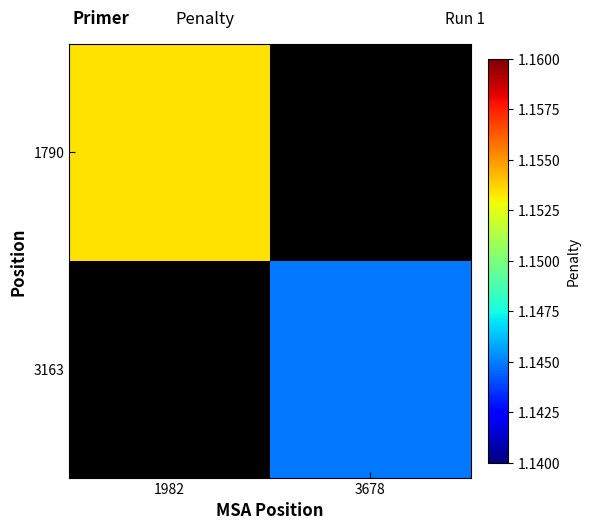

Which label corresponds to the largest value in the chart?

1982